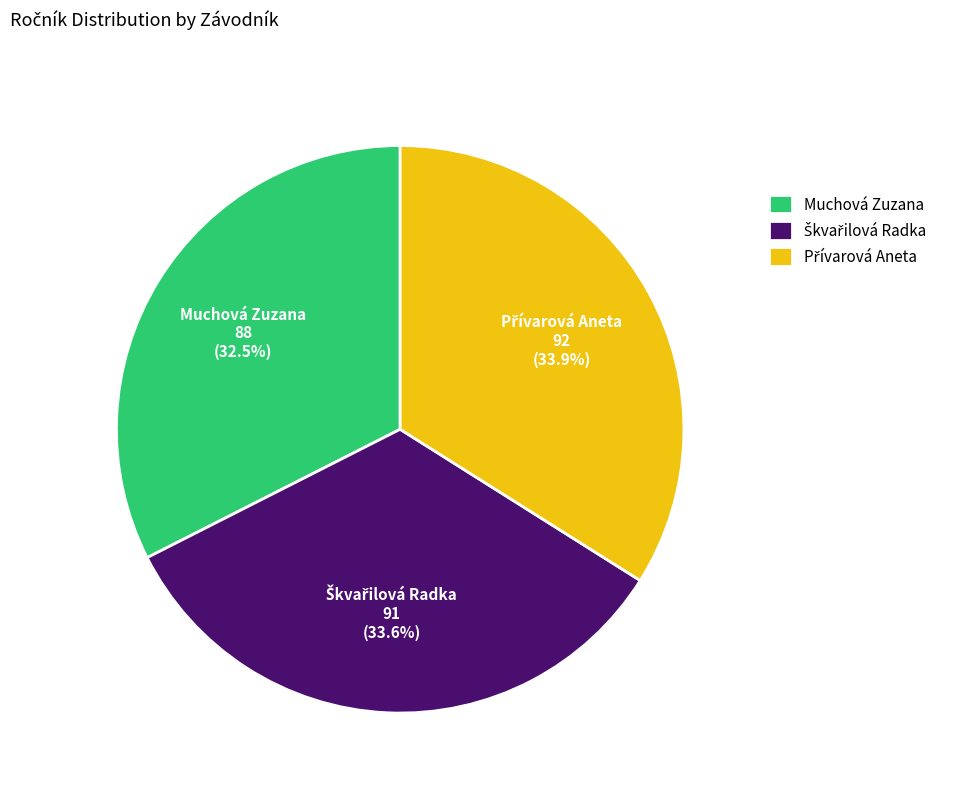

To the nearest percent, what is the average slice percentage?

33%